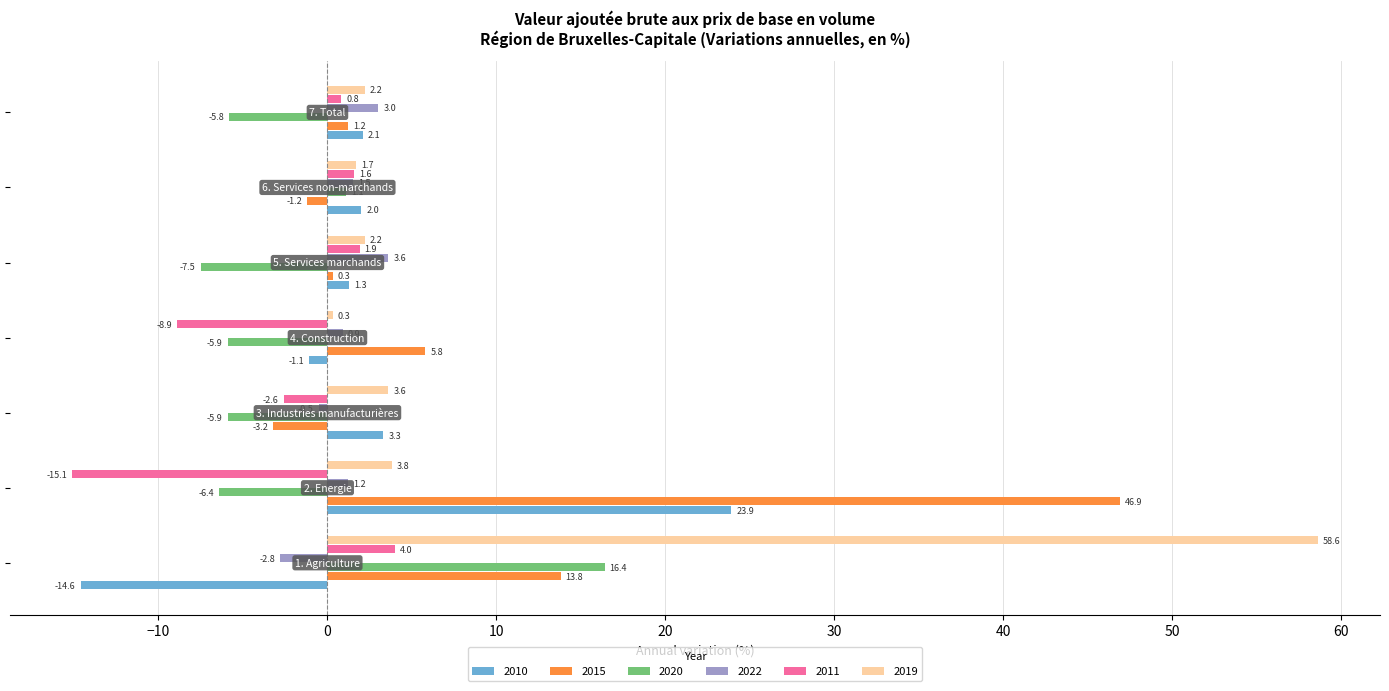

Which series has the largest total across all categories?

2019